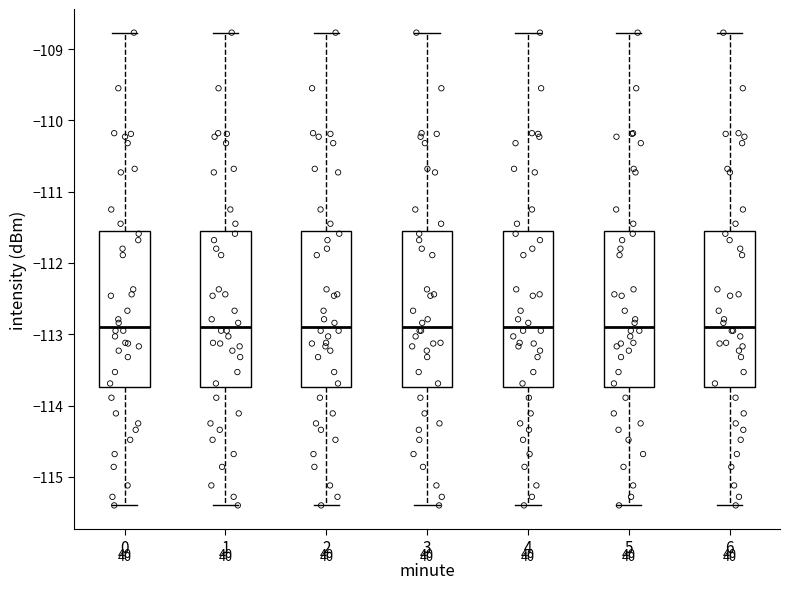

Where does the median line of the box at x = 5 sit on the y-axis? The values are not printed on the chart, so give them approximately, as read against the axis.

-112.9